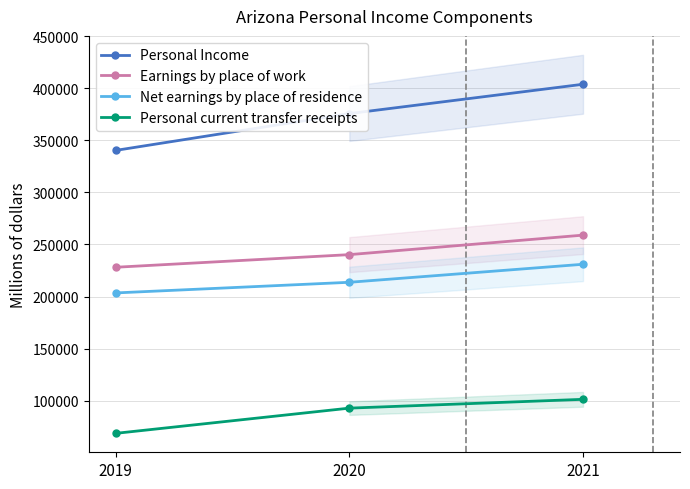

Which series has the largest range (max minus min)?

Personal Income